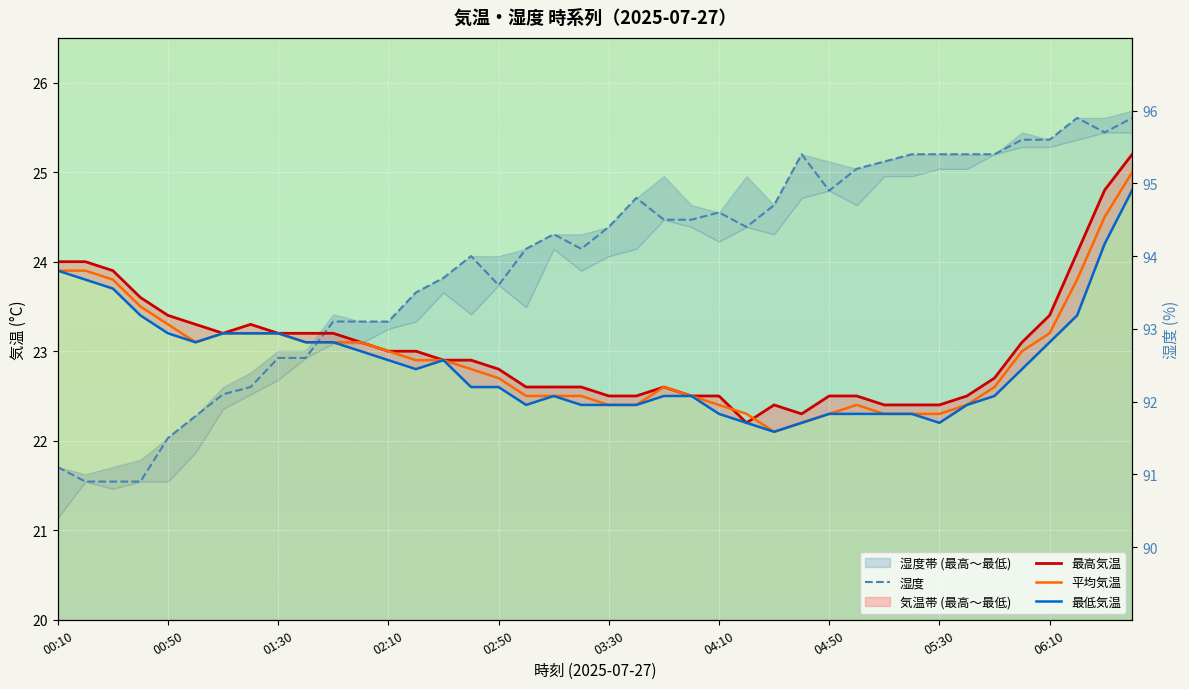

In 平均気温, how many points are higher than both neighbors (excluding endpoints)?

2